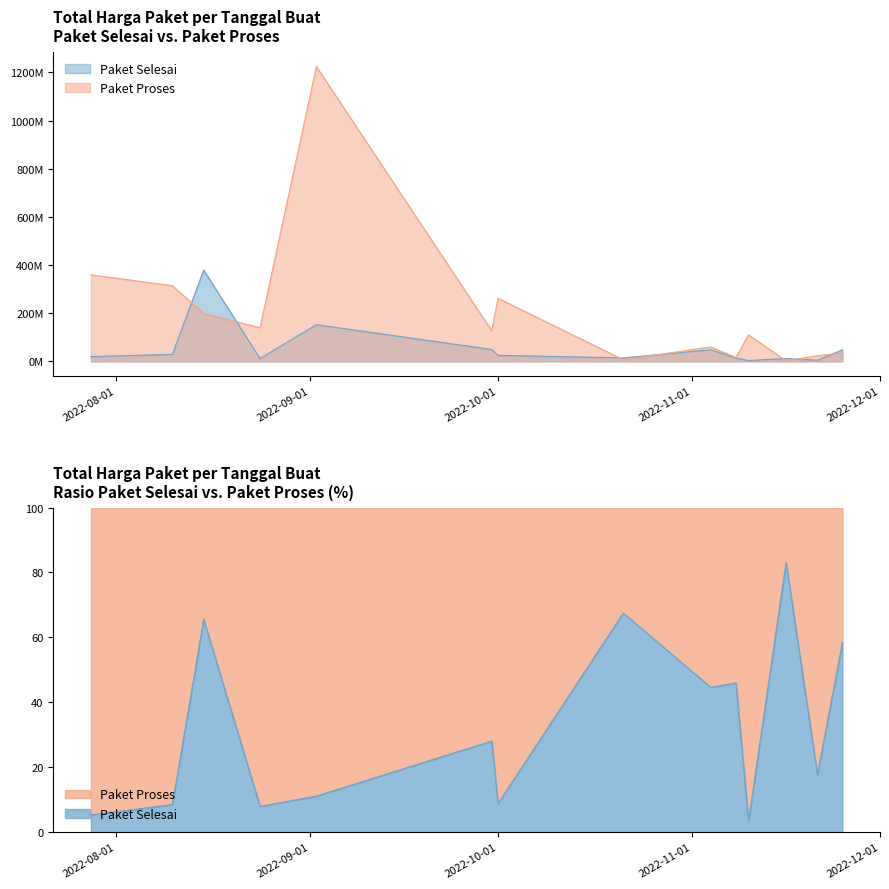

True or false: Paket Proses has a value of 136887277 at 2022-08-15.

False